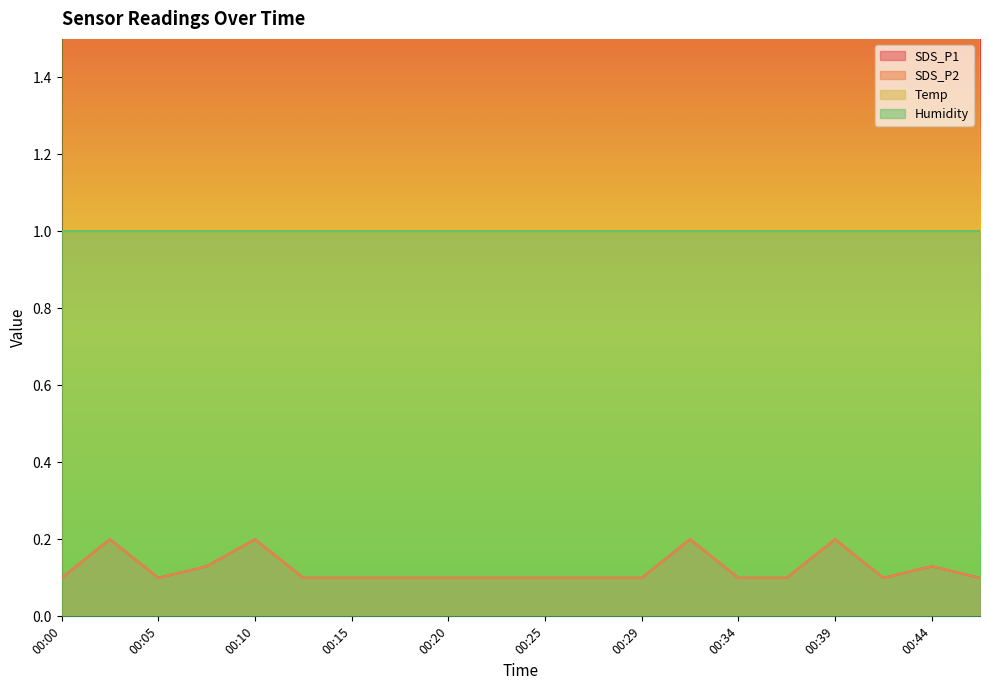

Is it true that SDS_P2 equals 0.1 at 00:12?

False